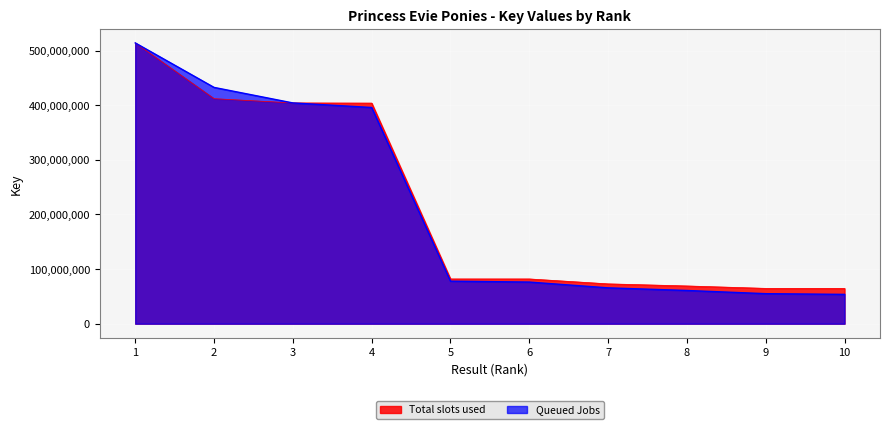

True or false: Queued Jobs and Total slots used cross at least once.

False